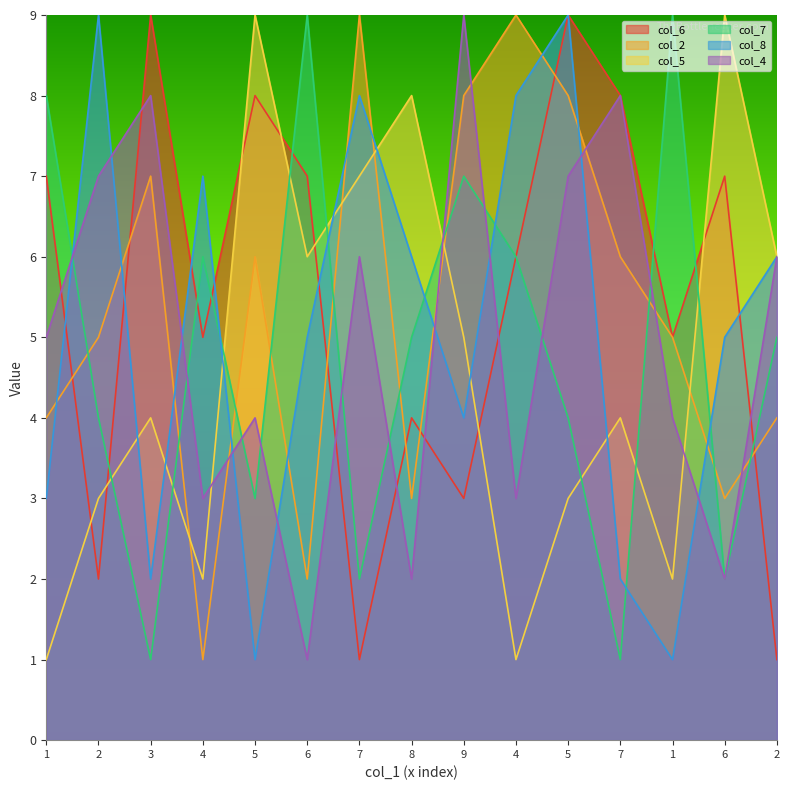

Reading left to right, list all the values displayed in this chart.

col_6: 1=7	2=2	3=9	4=5	5=8	6=7	7=1	8=4	9=3	4=6	5=9	7=8	1=5	6=7	2=1
col_2: 1=4	2=5	3=7	4=1	5=6	6=2	7=9	8=3	9=8	4=9	5=8	7=6	1=5	6=3	2=4
col_5: 1=1	2=3	3=4	4=2	5=9	6=6	7=7	8=8	9=5	4=1	5=3	7=4	1=2	6=9	2=6
col_7: 1=8	2=4	3=1	4=6	5=3	6=9	7=2	8=5	9=7	4=6	5=4	7=1	1=9	6=2	2=5
col_8: 1=3	2=9	3=2	4=7	5=1	6=5	7=8	8=6	9=4	4=8	5=9	7=2	1=1	6=5	2=6
col_4: 1=5	2=7	3=8	4=3	5=4	6=1	7=6	8=2	9=9	4=3	5=7	7=8	1=4	6=2	2=6